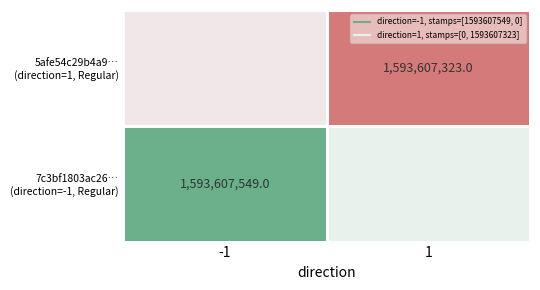

Is it true that 5afe54c29b4a9c3c2cccaebb9ac8cea36aa3344 equals 1 at direction?

False